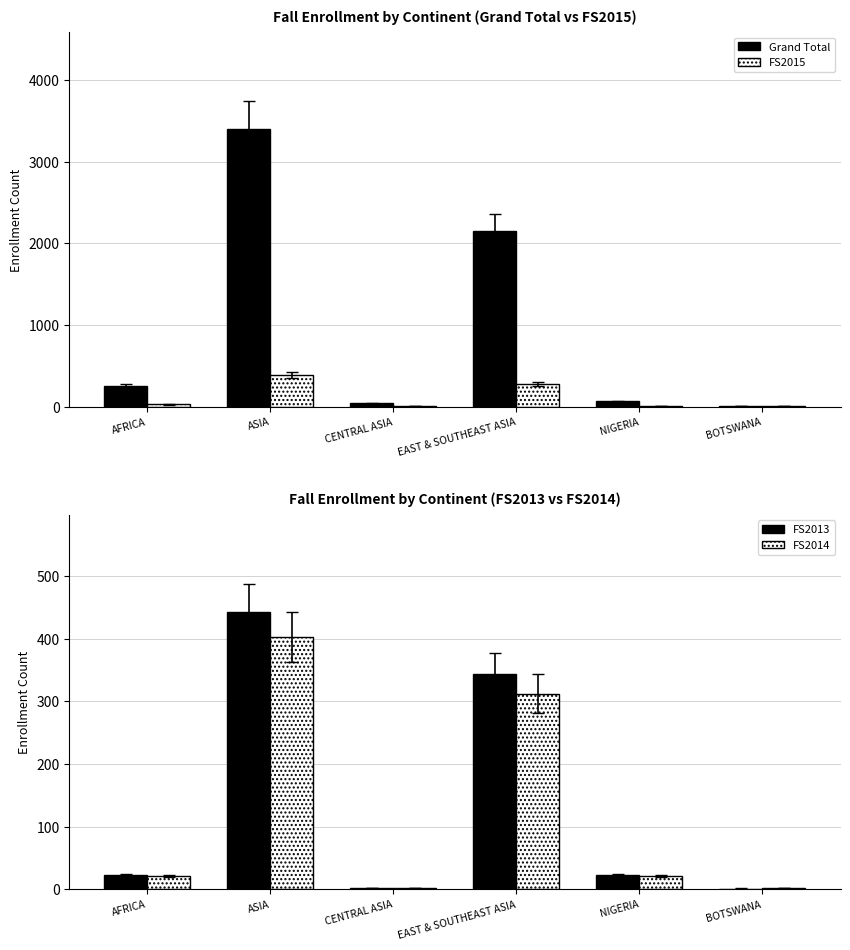

The value of FS2014 at EAST & SOUTHEAST ASIA is 549. True or false?

False